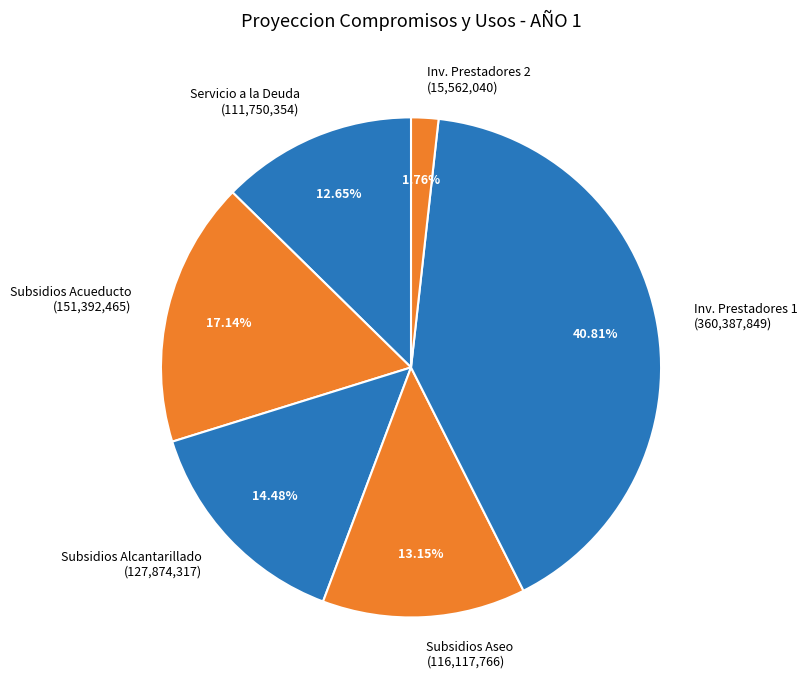

What is the largest slice in the pie chart?

Inv. Prestadores 1 (360,387,849)